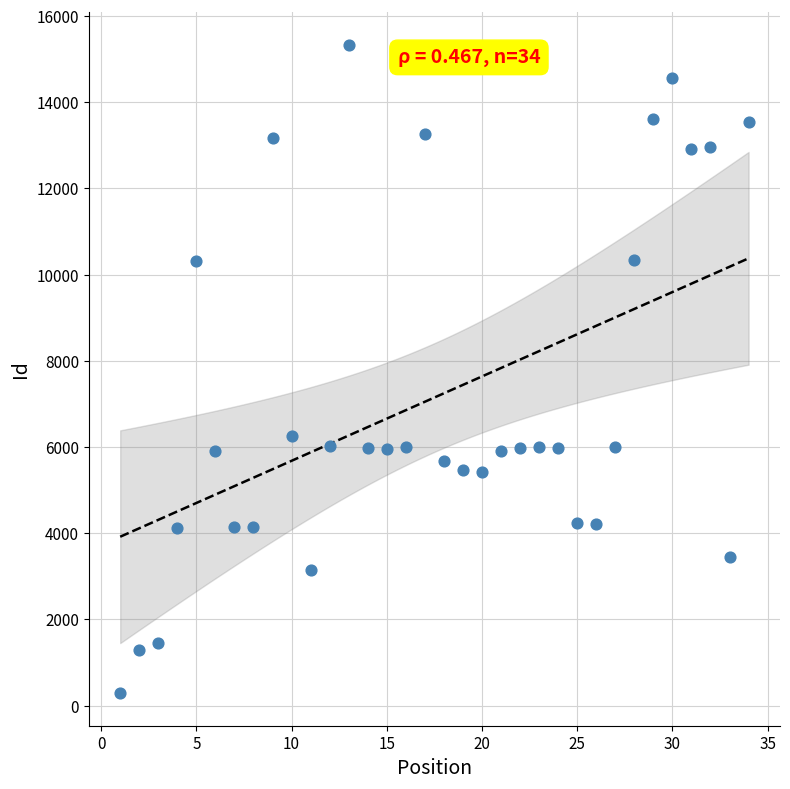

What Y value in the scatter plot is closest to 7810?

6245